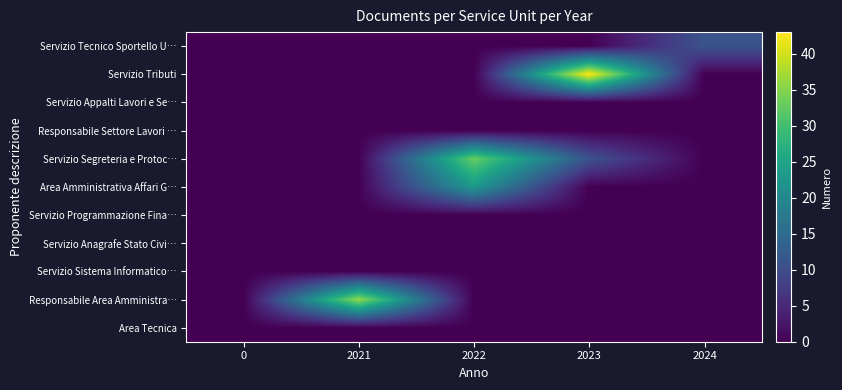

Count the number of categories in the chart.

5